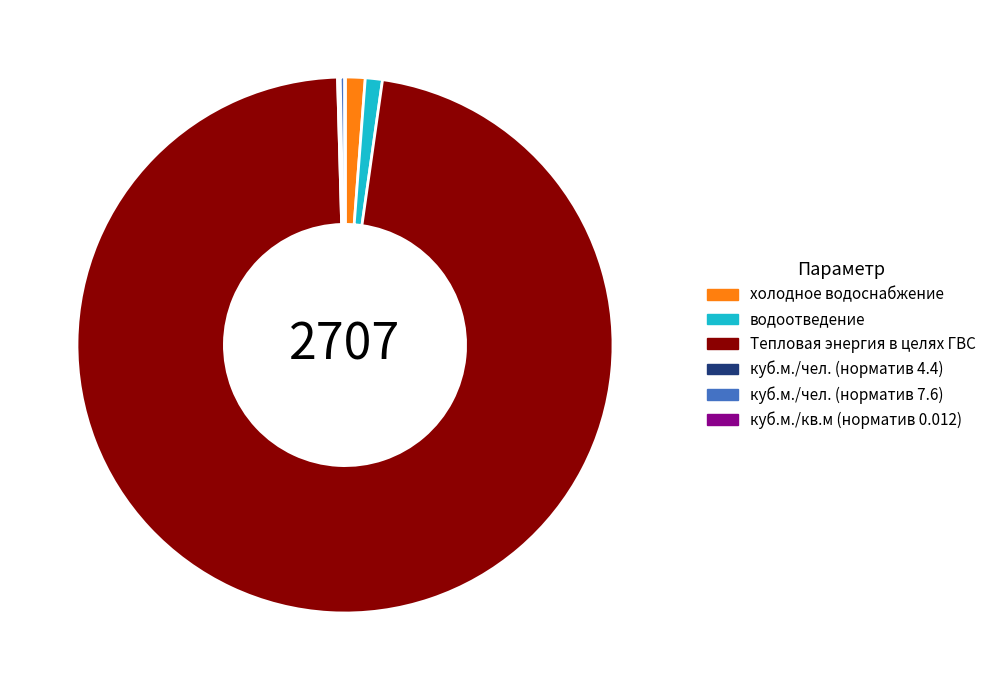

Combined, do куб.м./чел. (норматив 7.6) and Тепловая энергия в целях ГВС account for over 50%?

Yes